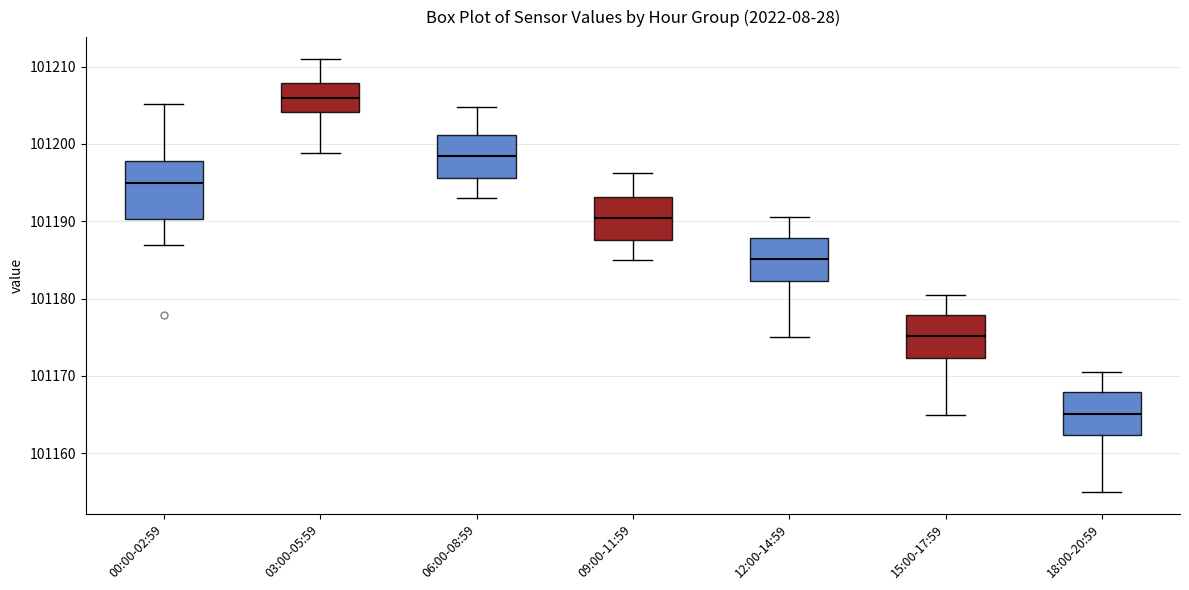

Which box is the tallest, from its lower edge to its upper edge?

00:00-02:59